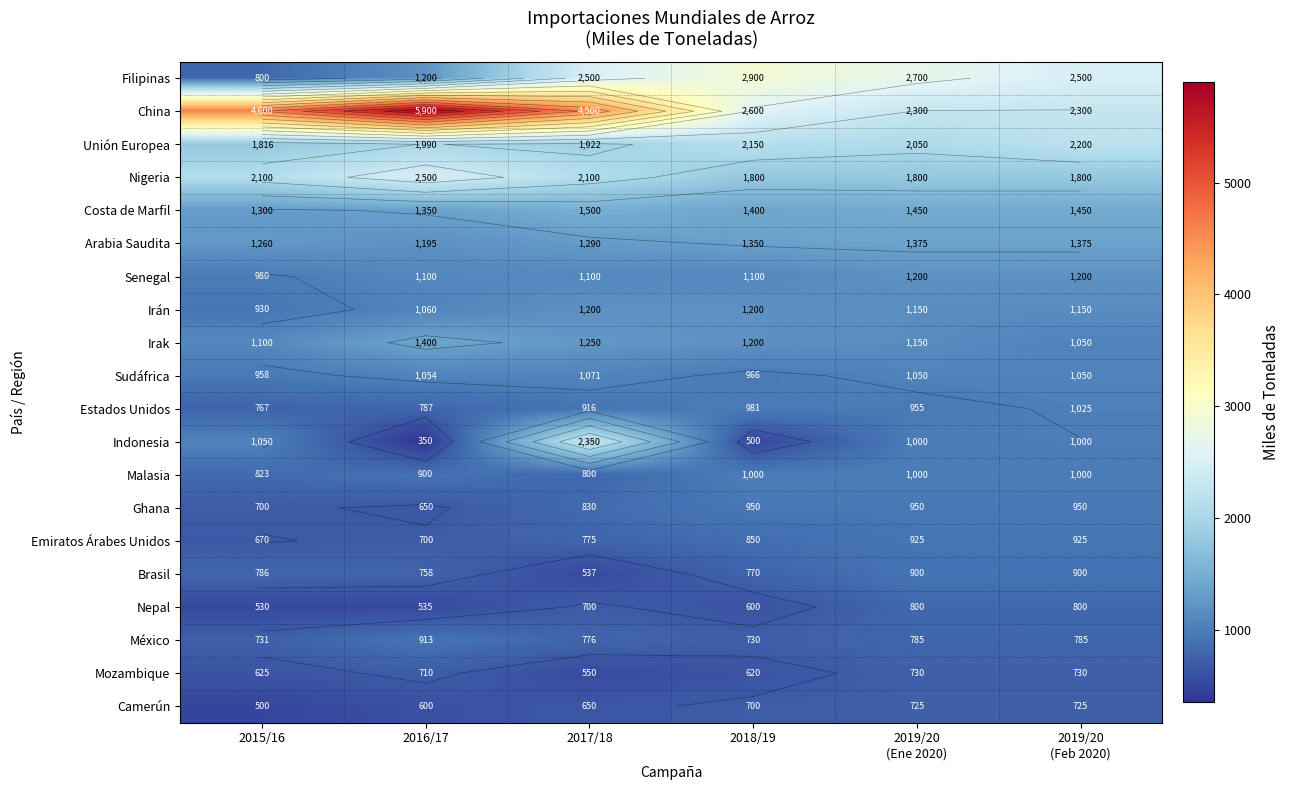

How many series are shown in this chart?

20